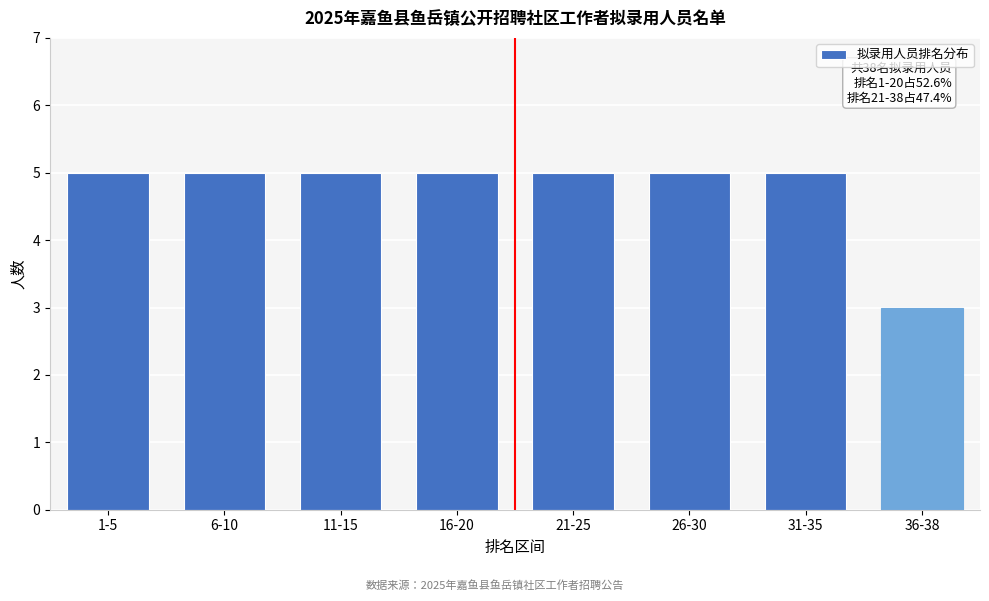

Reading right to left, transcribe all the data shown in this chart.

36-38=3	31-35=5	26-30=5	21-25=5	16-20=5	11-15=5	6-10=5	1-5=5